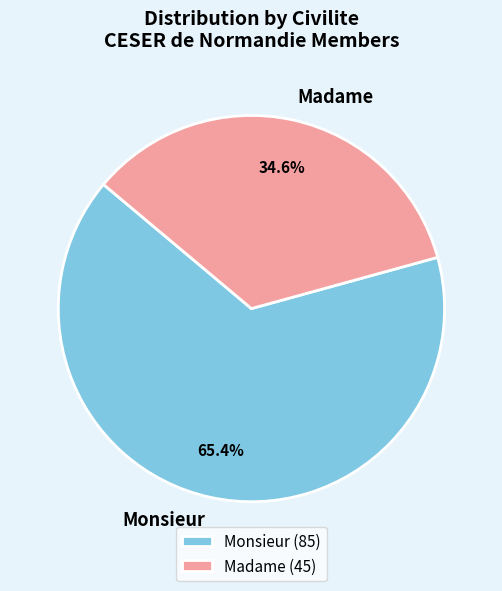

What is the smallest slice in the pie chart?

Madame